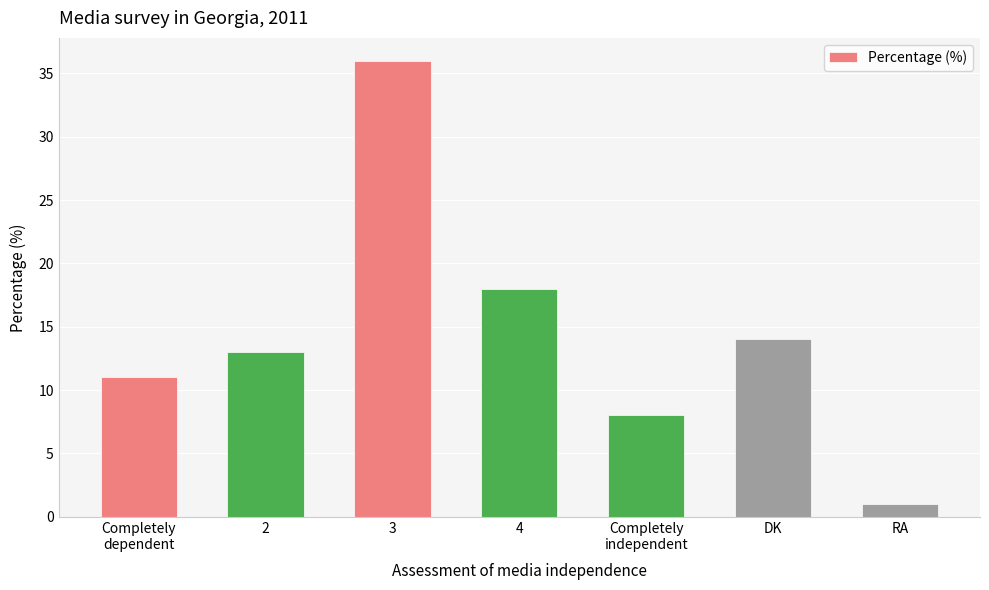

True or false: the data shows 14 at DK.

True